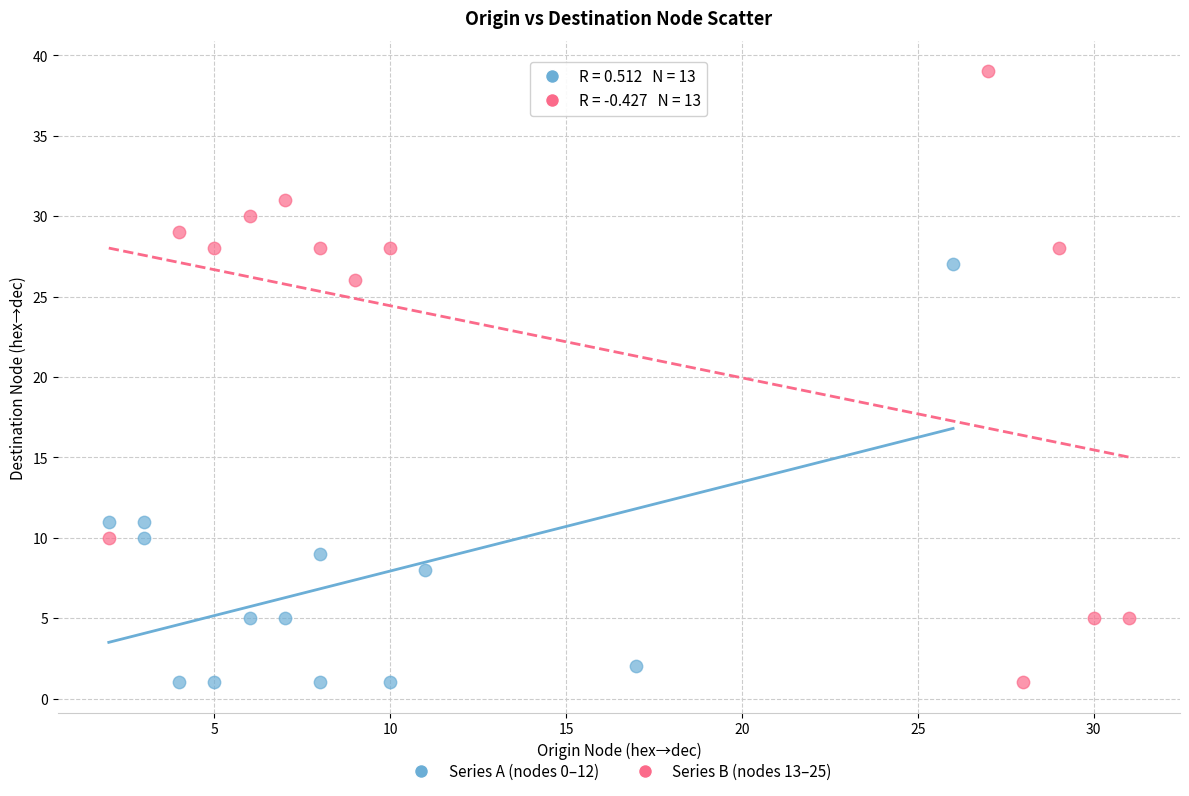

What are all the series names shown in the legend?

Series A (nodes 0–12), Series B (nodes 13–25)